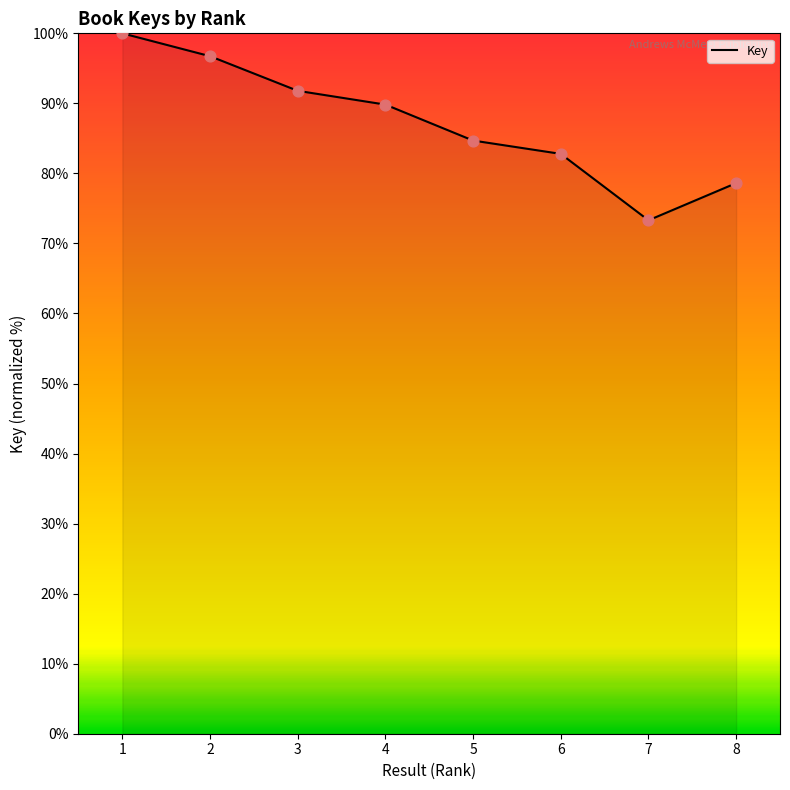

Between 5 and 6, which is larger?

5